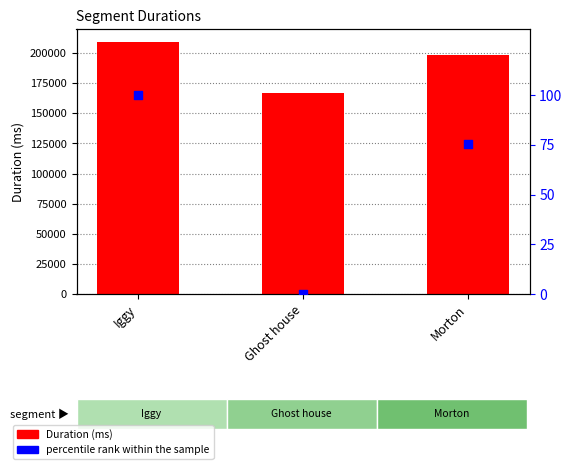

Which series contains the lowest Y value?

percentile rank within the sample